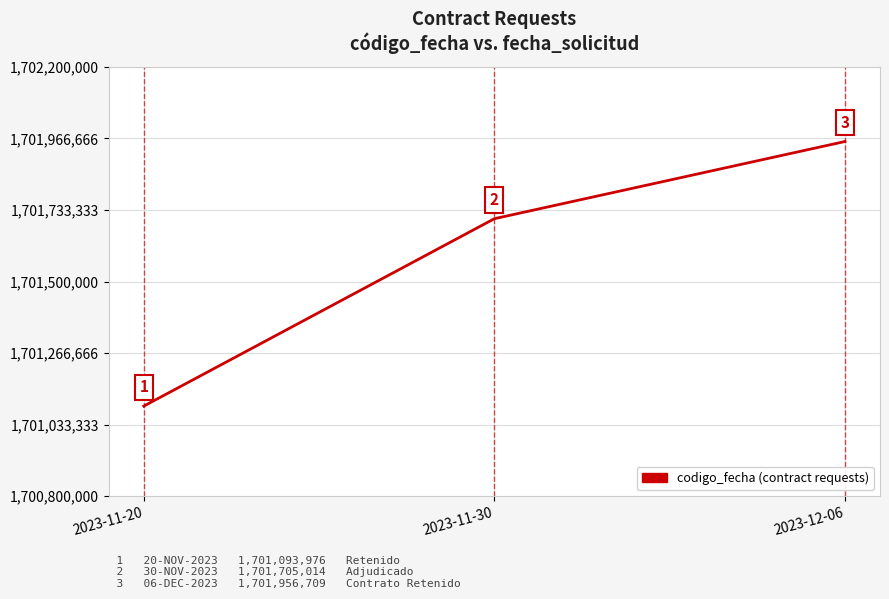

What position from the right is 2023-11-30?

2